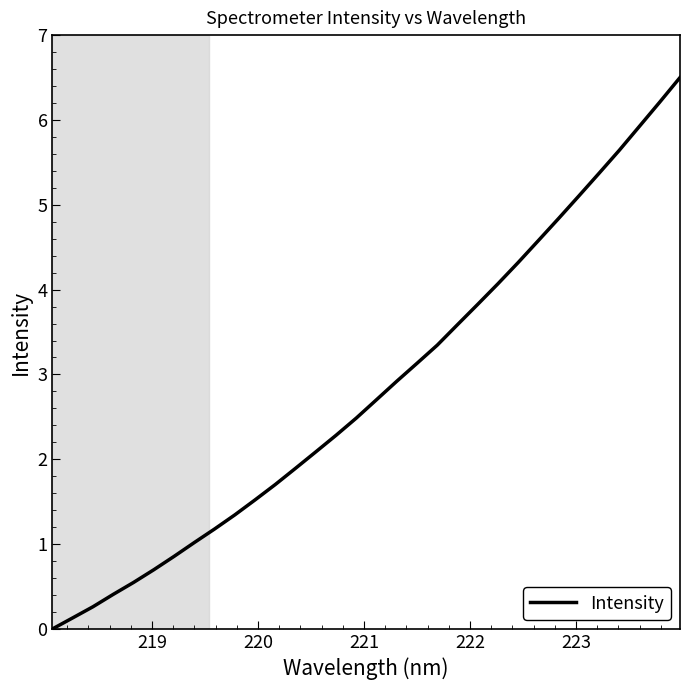

What is the maximum value shown in the chart?

6.5